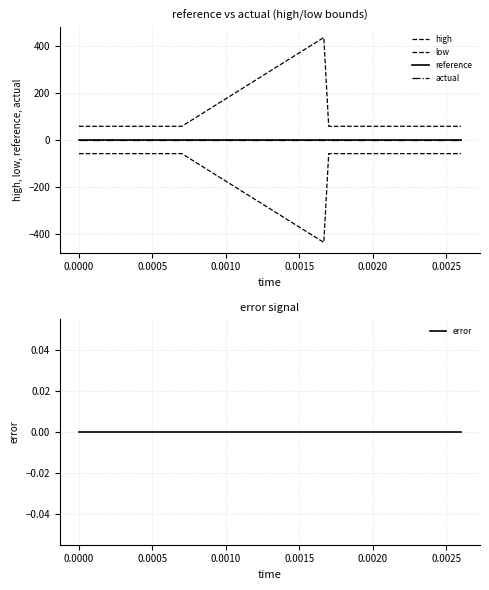

Does the chart have visible grid lines?

Yes